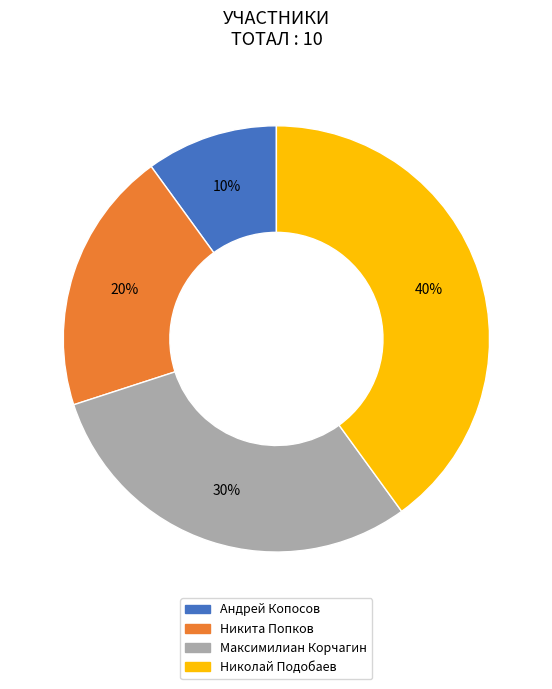

Is the sum of Максимилиан Корчагин and Андрей Копосов greater than half?

No